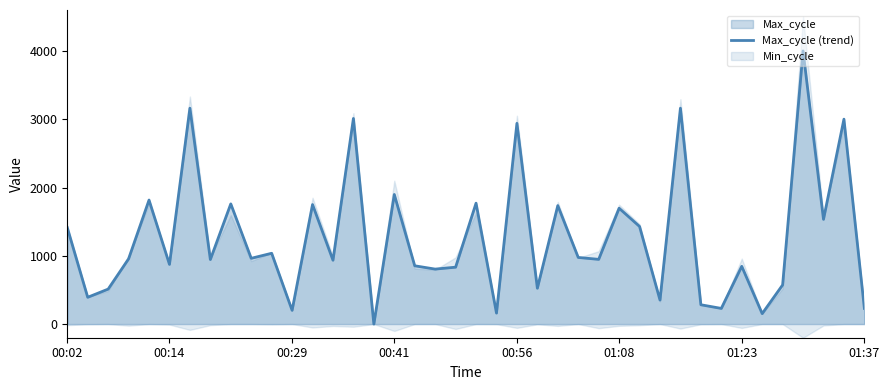

How many data points are less than 955?

20